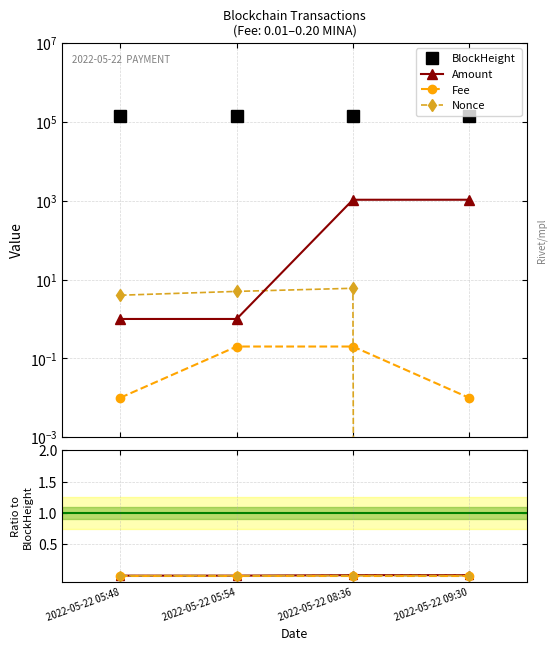

At which label is Fee closest to 0?

2022-05-22 09:30